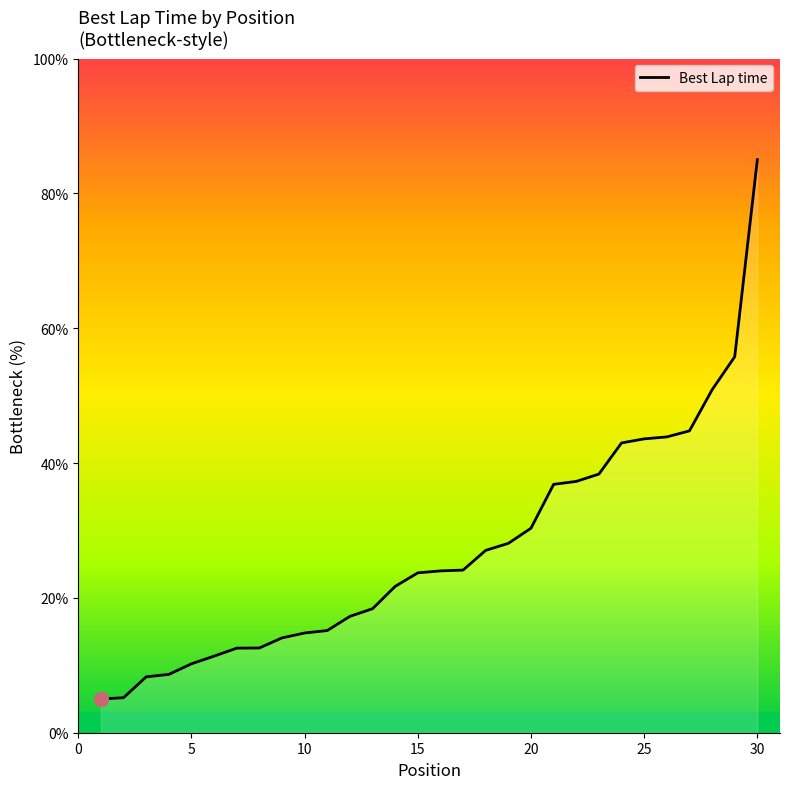

What is the difference between the maximum and minimum values?

80.0